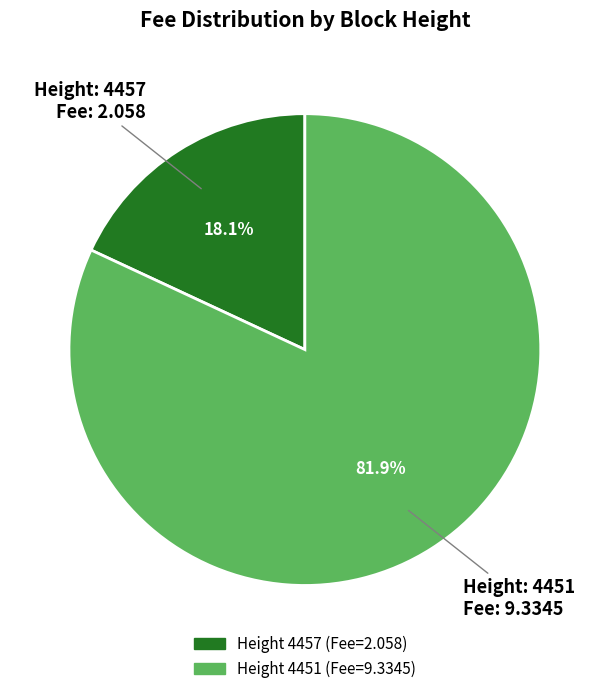

Is there a majority slice in this chart?

Yes